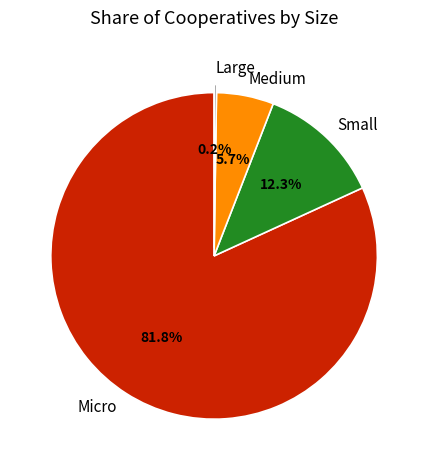

What is the majority slice?

Micro